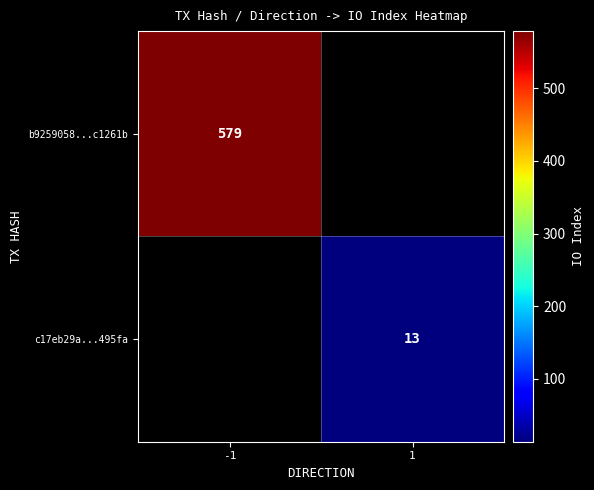

Is the value of c17eb29a...495fa at 1 greater than the value of b9259058...c1261b at -1?

No